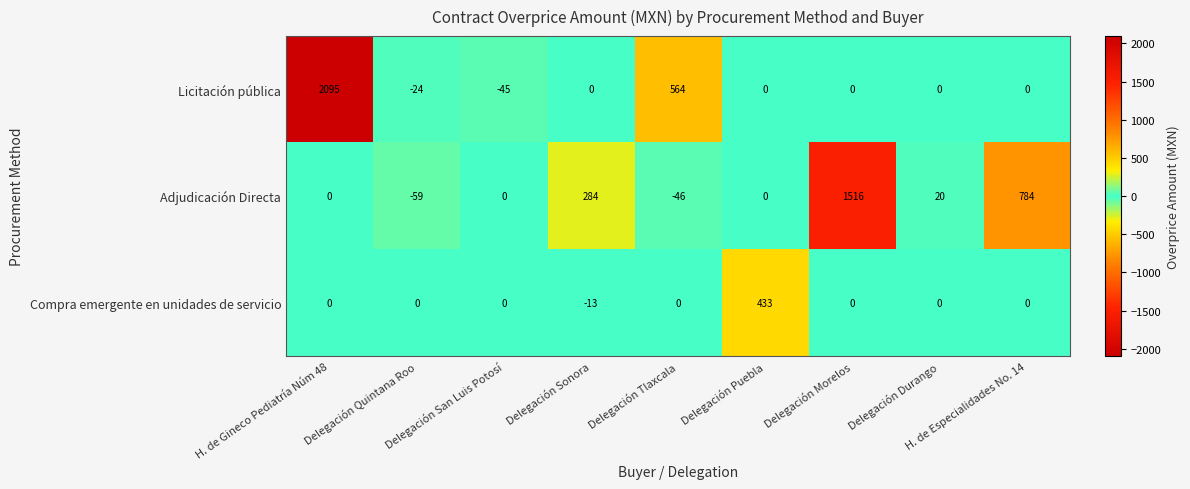

What is the smallest value displayed?

-59